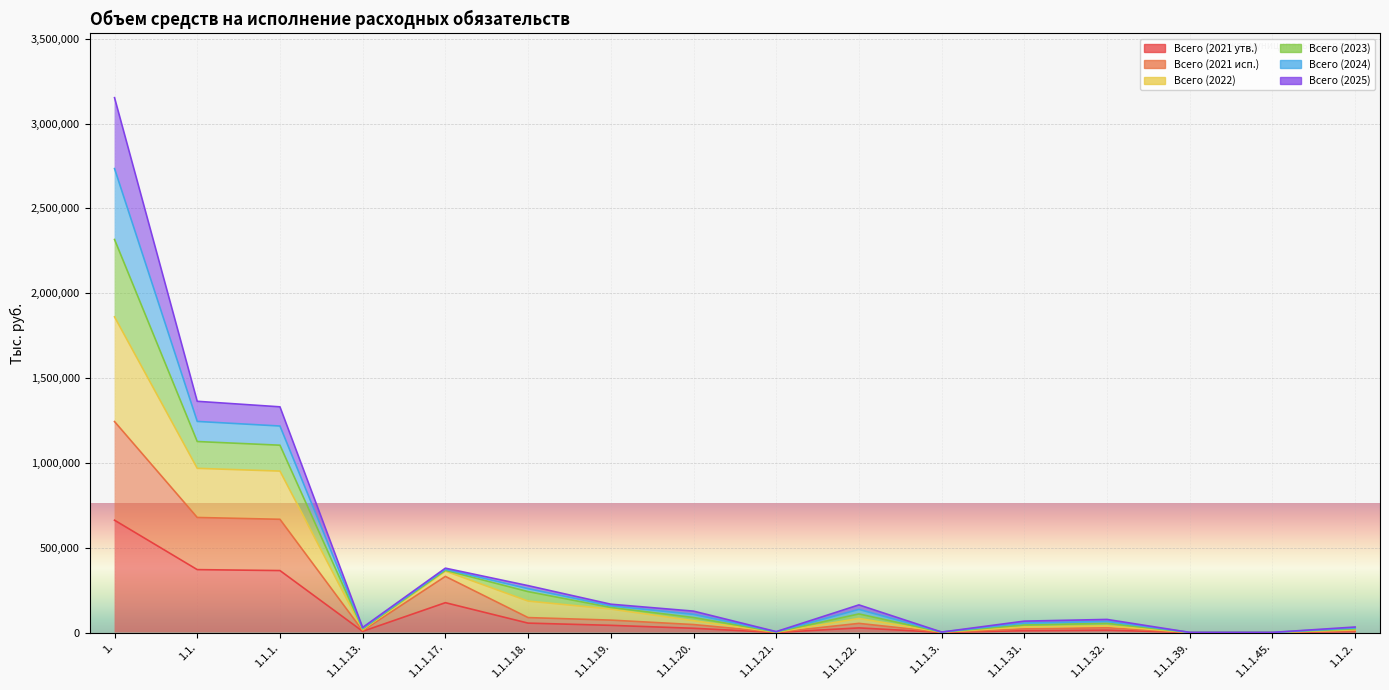

At how many categories does at least one series exceed 1701465?

1